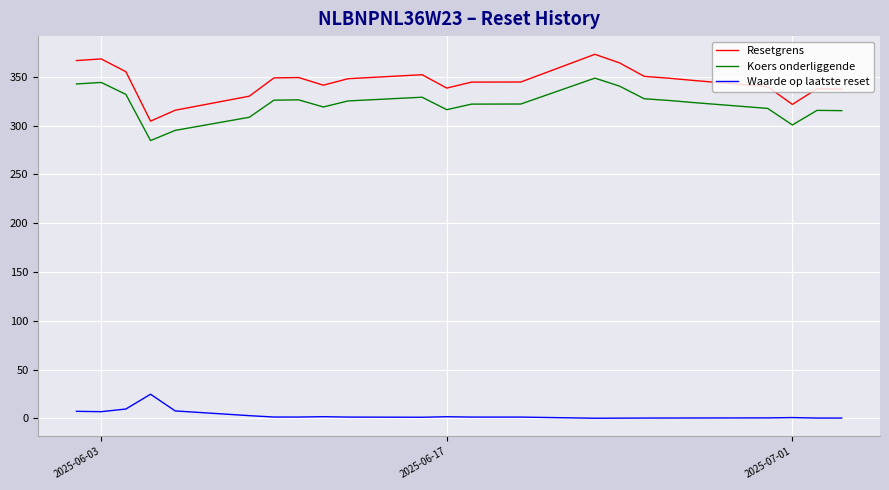

Which series has the largest total across all categories?

Resetgrens